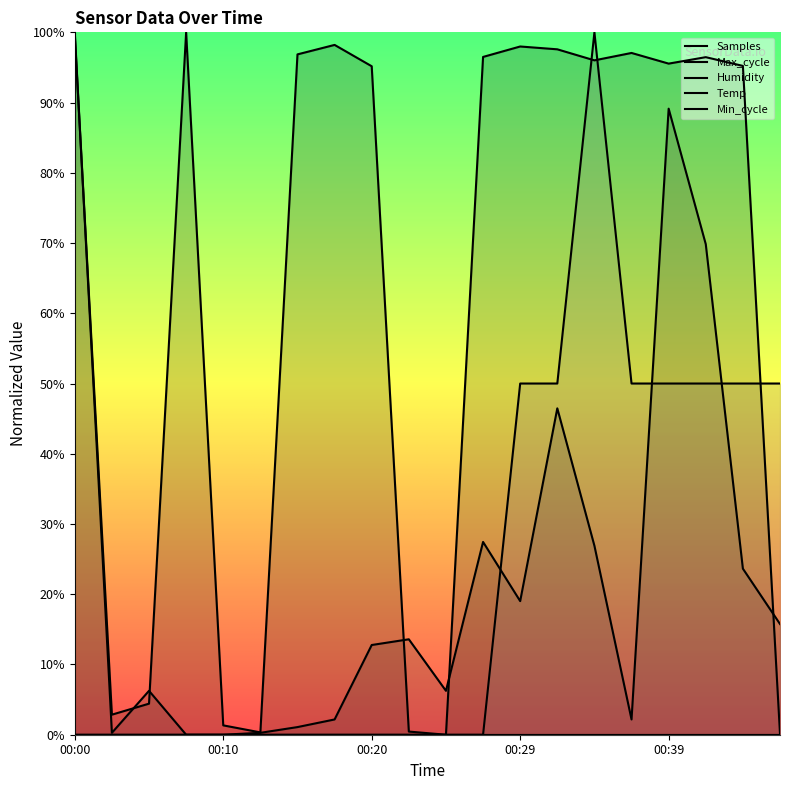

The Samples series shows 0.0 at 00:25. True or false?

True